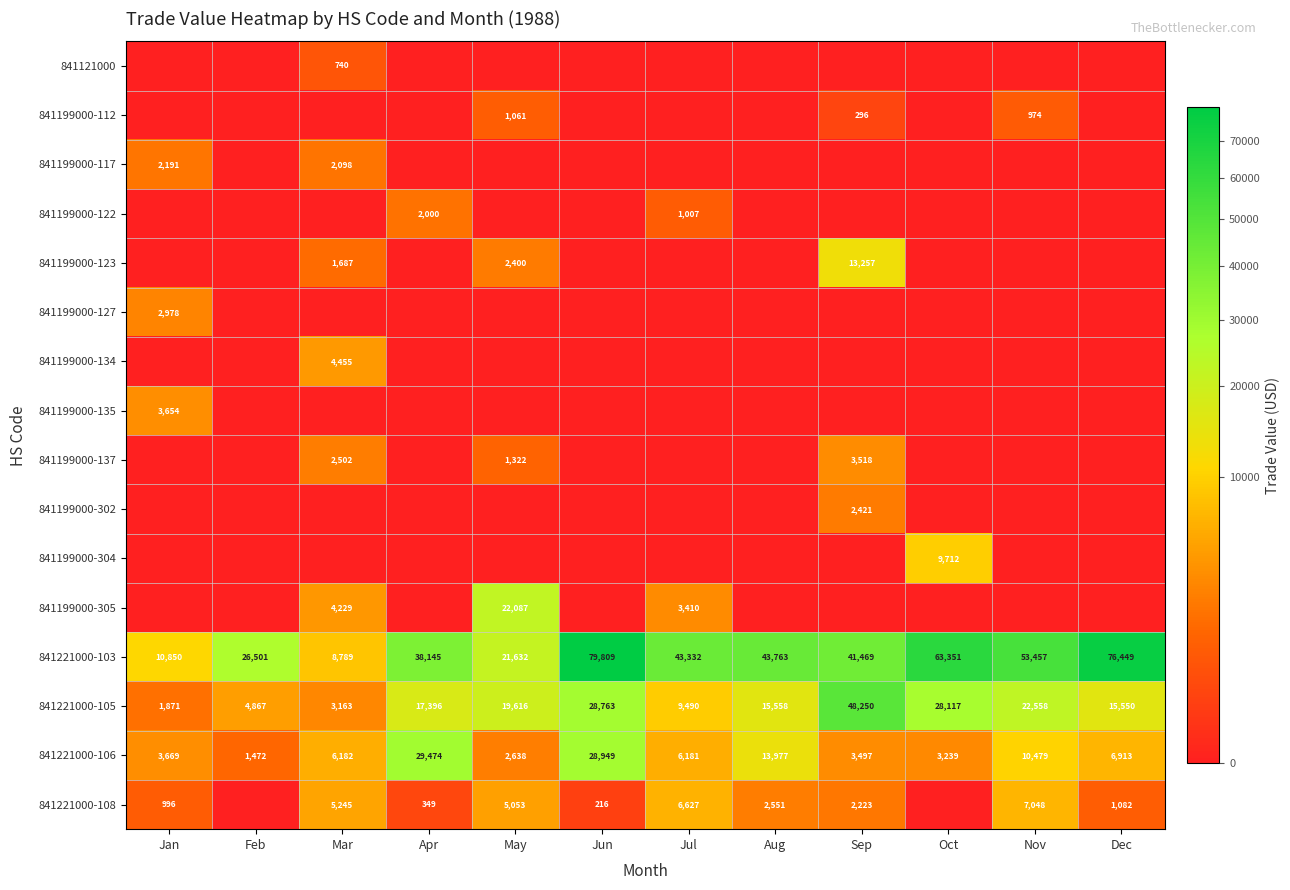

Rank the categories by 841221000-103 value from lowest to highest.

Mar, Jan, May, Feb, Apr, Sep, Jul, Aug, Nov, Oct, Dec, Jun